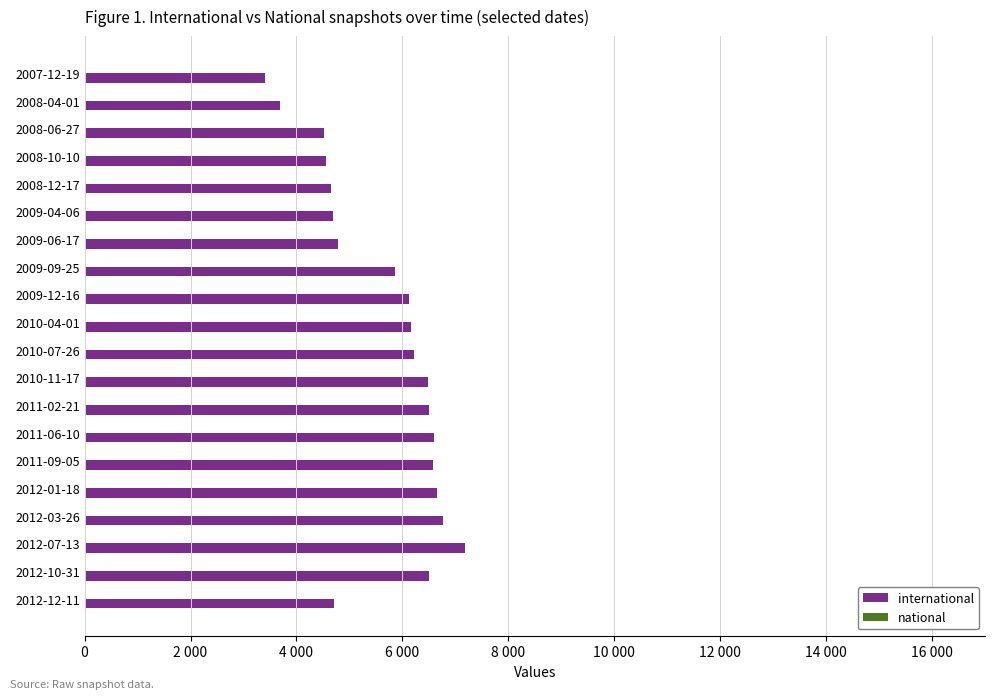

What is the maximum value for international?

7178.0